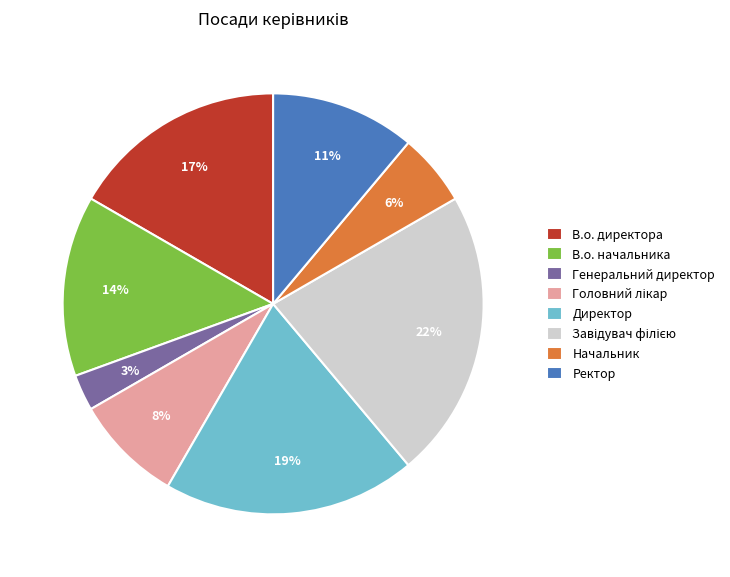

What percentage is the В.о. начальника slice, to the nearest percent?

14%